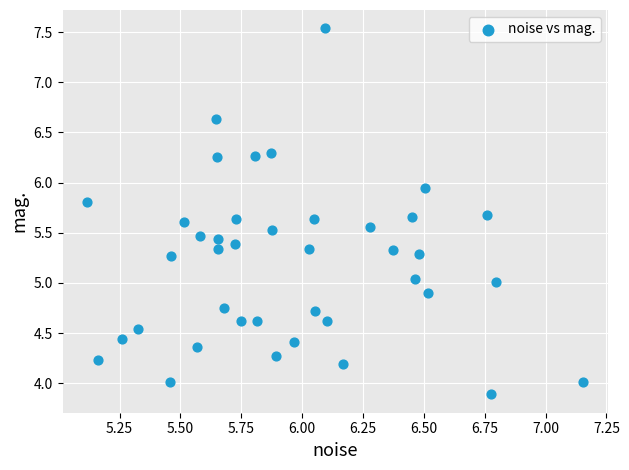

What is the range of Y values (max minus min)?

3.6